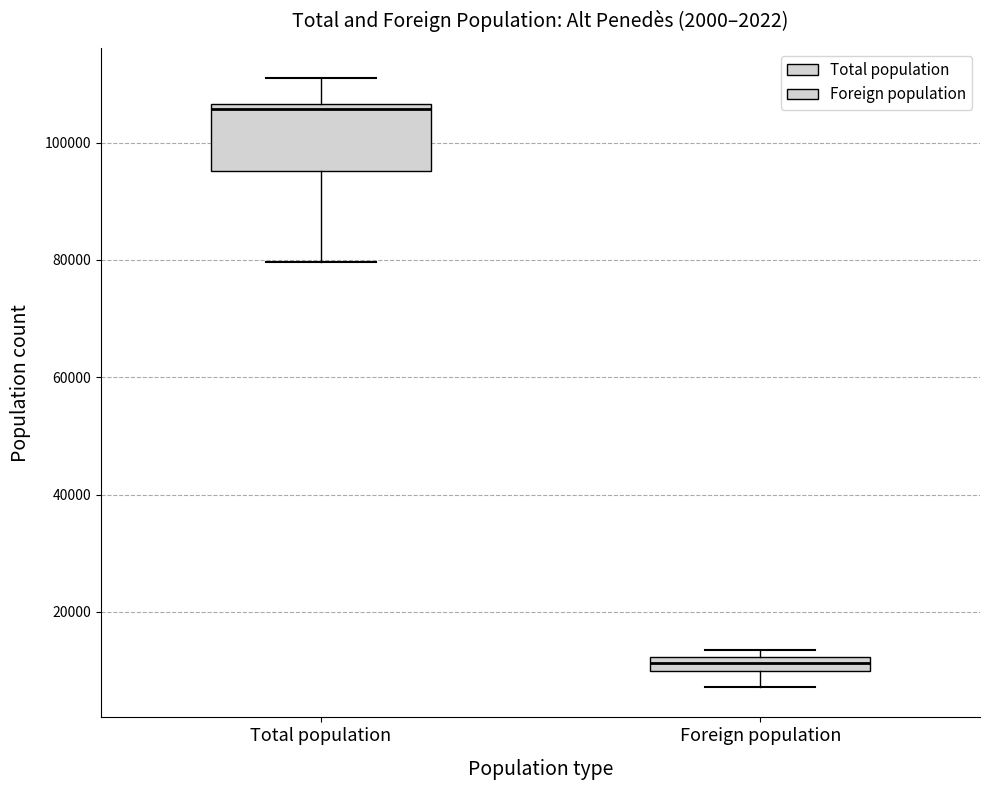

Comparing the boxes themselves (not the whiskers), which one is the tallest?

Total population